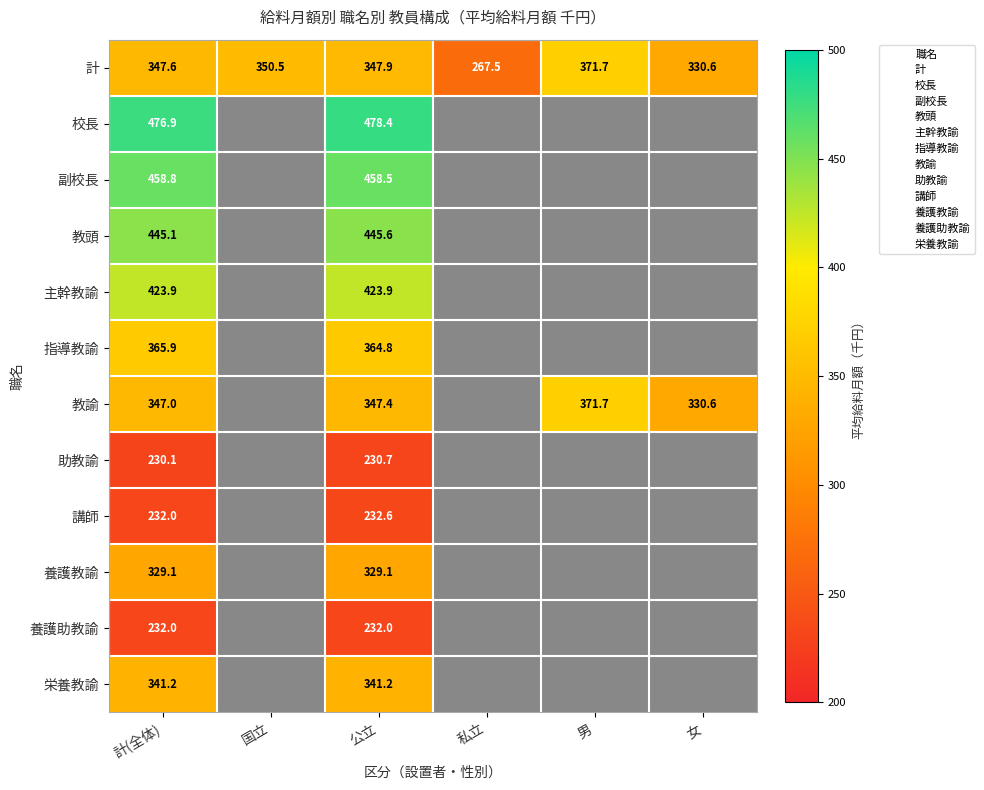

At how many categories does at least one series exceed 462?

2